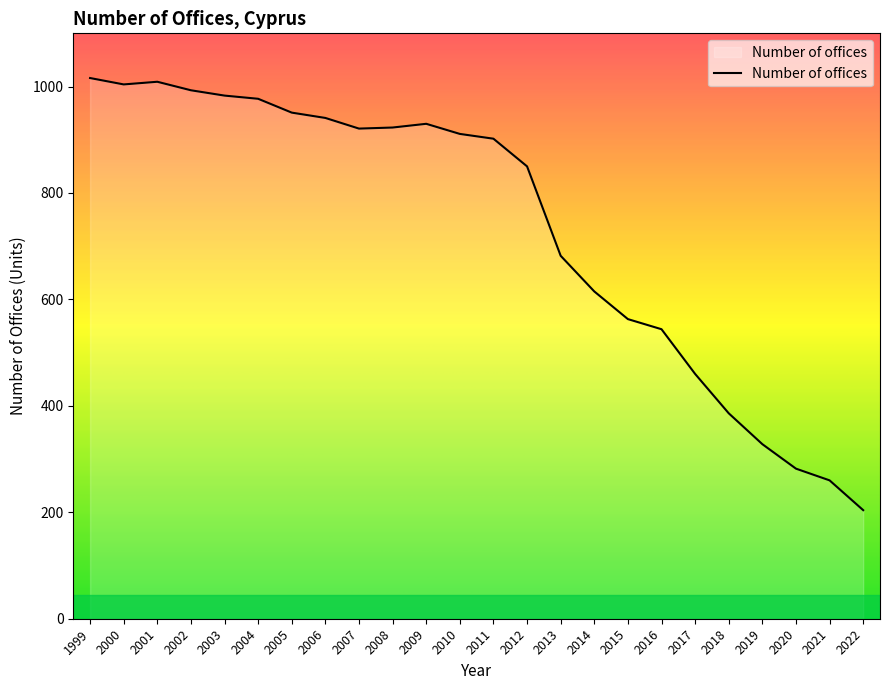

The value at 2010 is 421. True or false?

False